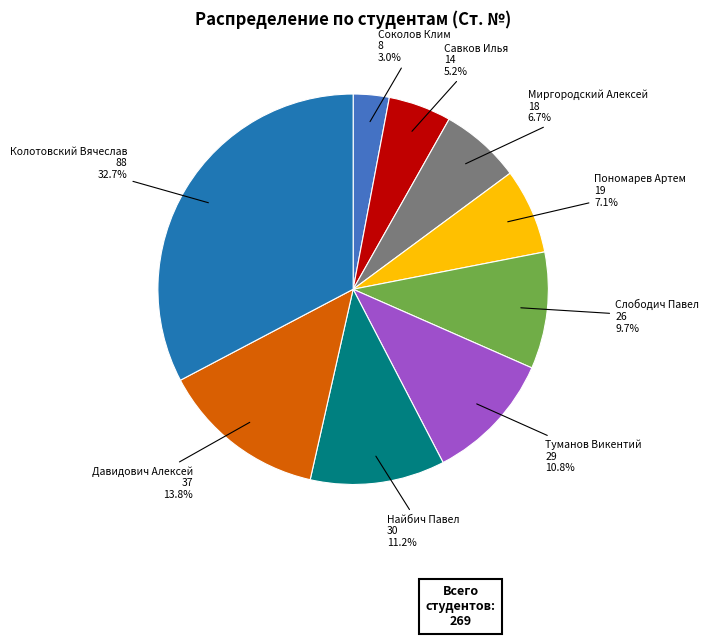

To the nearest percent, what percentage of the pie is Слободич Павел?

10%